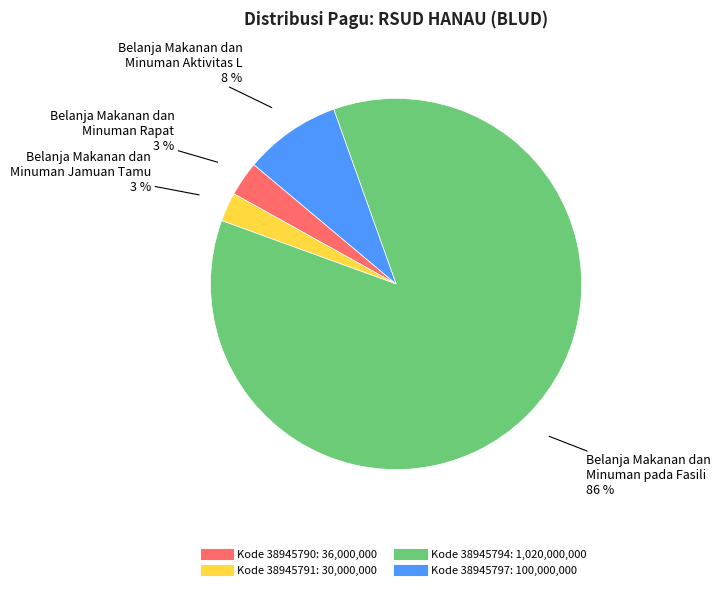

To the nearest percent, what is the average slice percentage?

25%